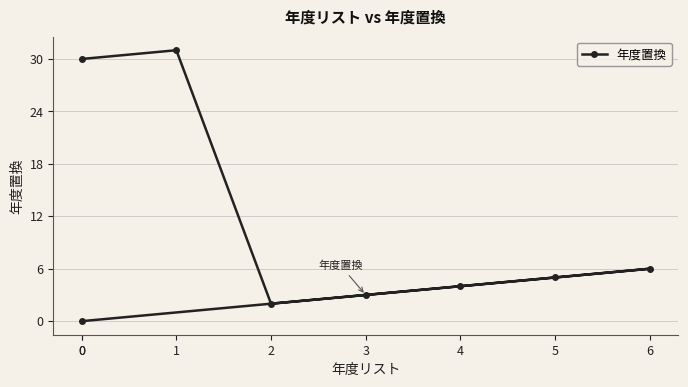

Is this an area chart (filled region under the line)?

No